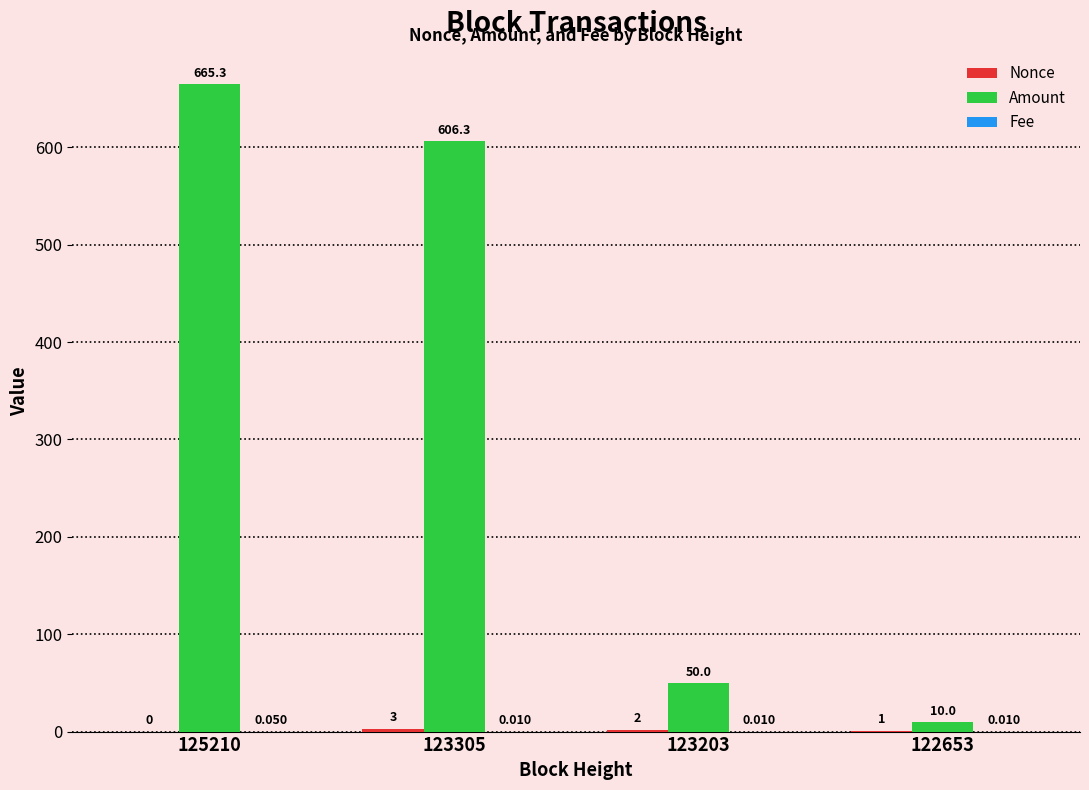

What is the average value of the Amount series?

332.9